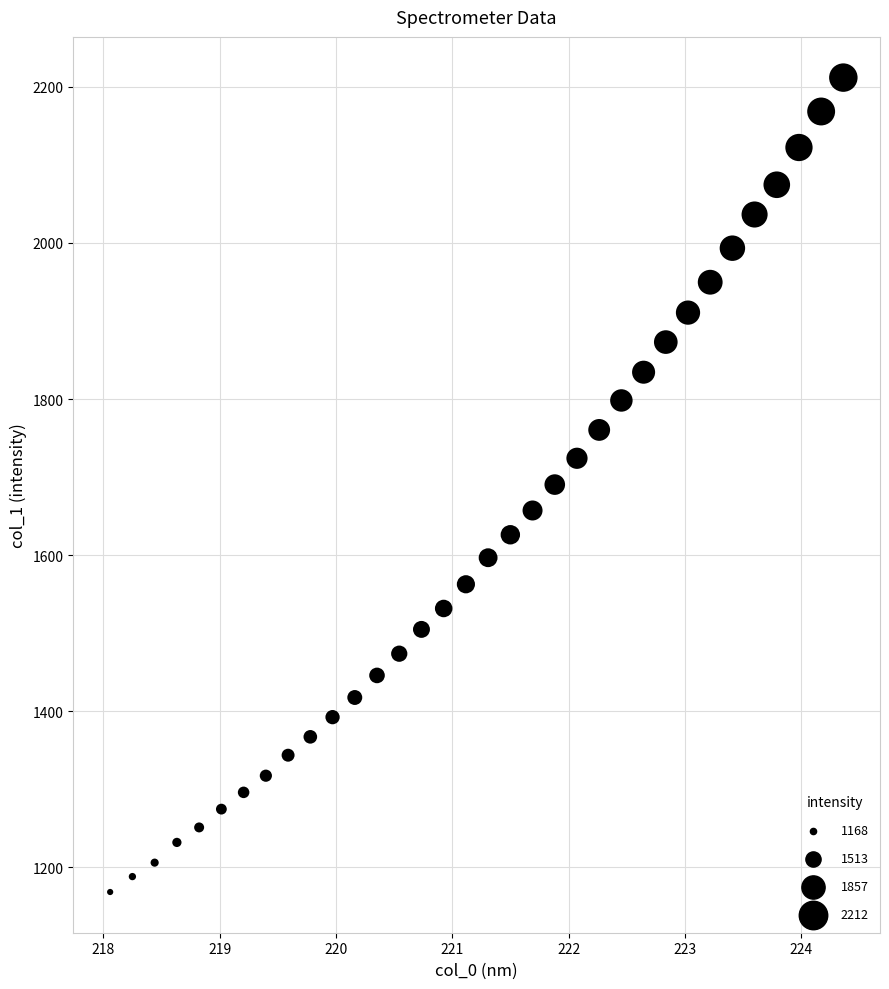

What is the range of Y values (max minus min)?

1043.5